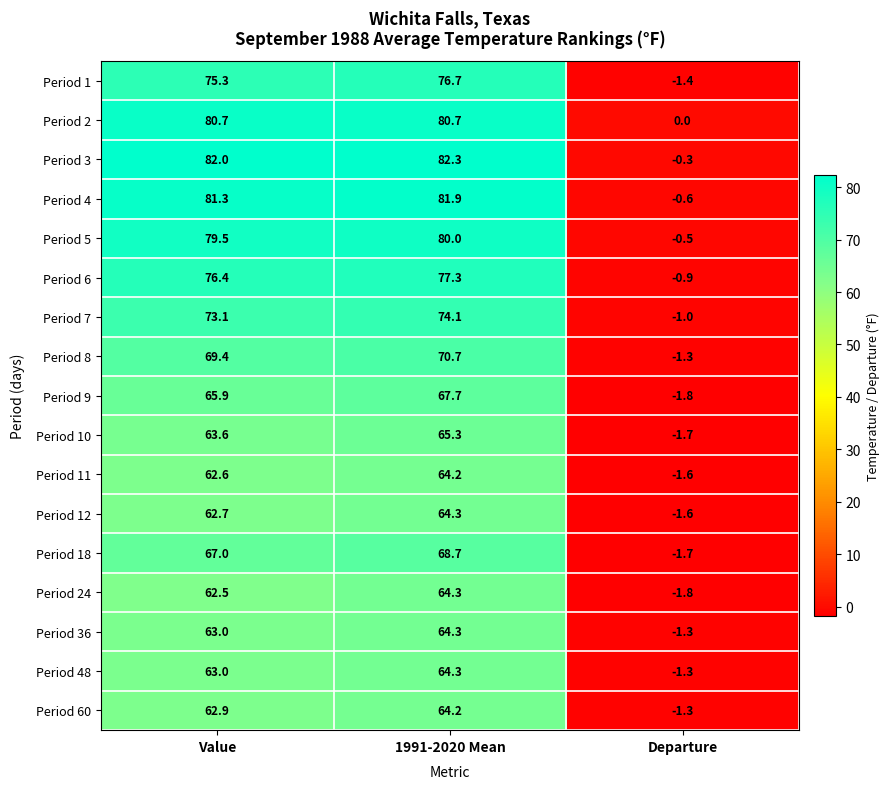

What is the sum of all Period 60 values?

125.8